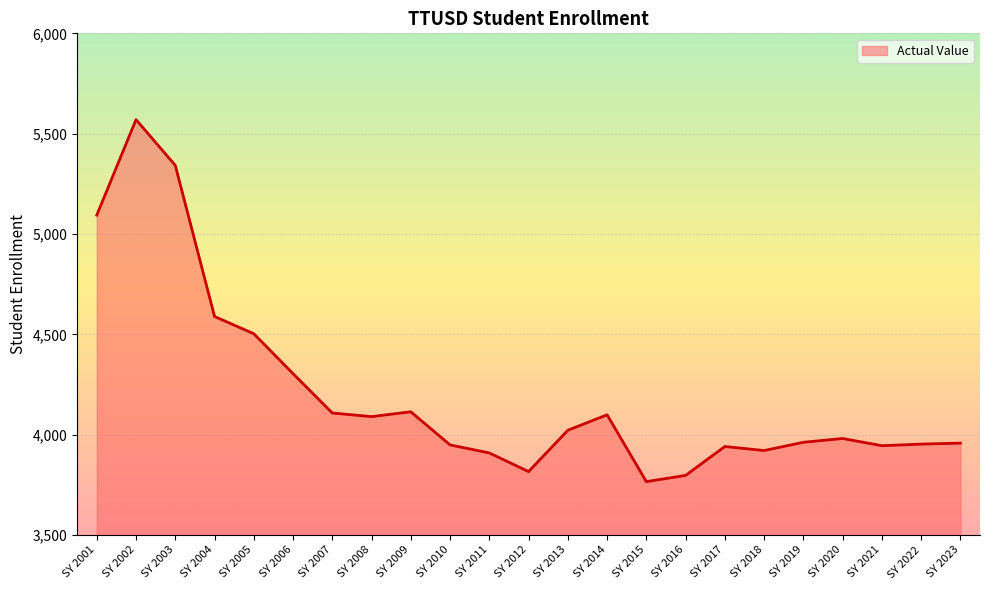

What is the difference between the values at SY 2019 and SY 2003?

1380